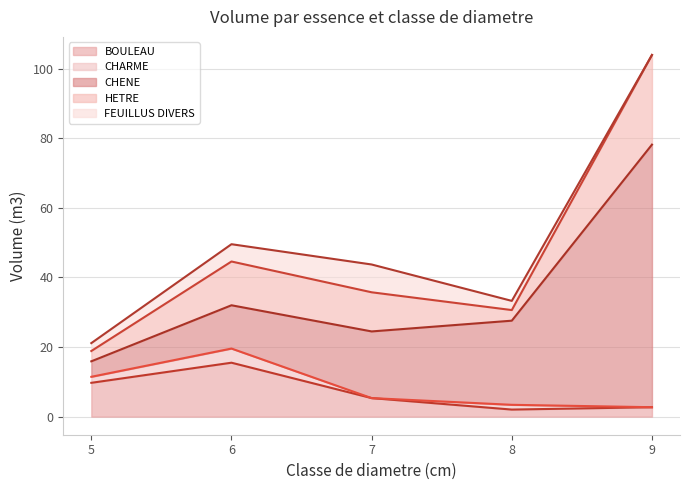

Does the chart have visible grid lines?

Yes